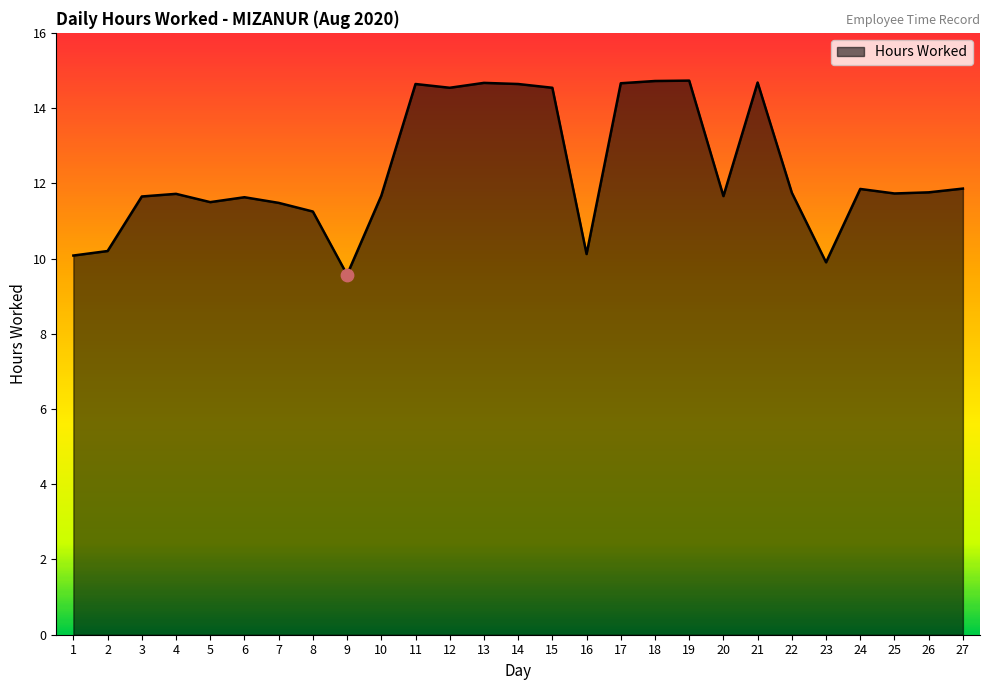

What is the ratio of the value at 9 to the value at 24?

0.8